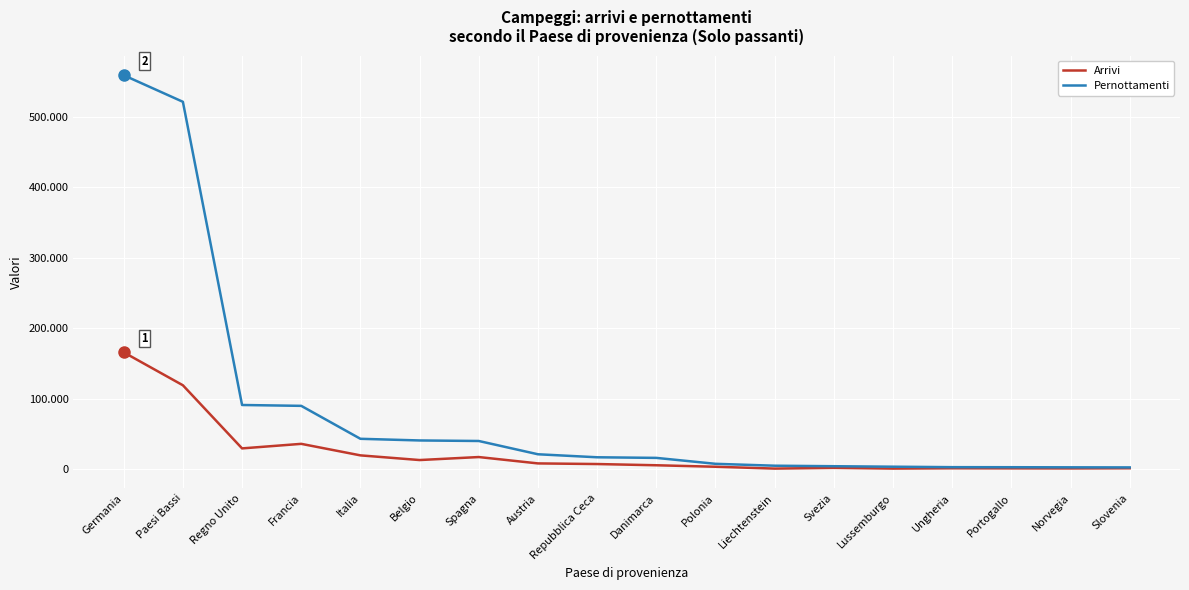

What is the difference between the maximum and minimum values in the Arrivi series?

164923